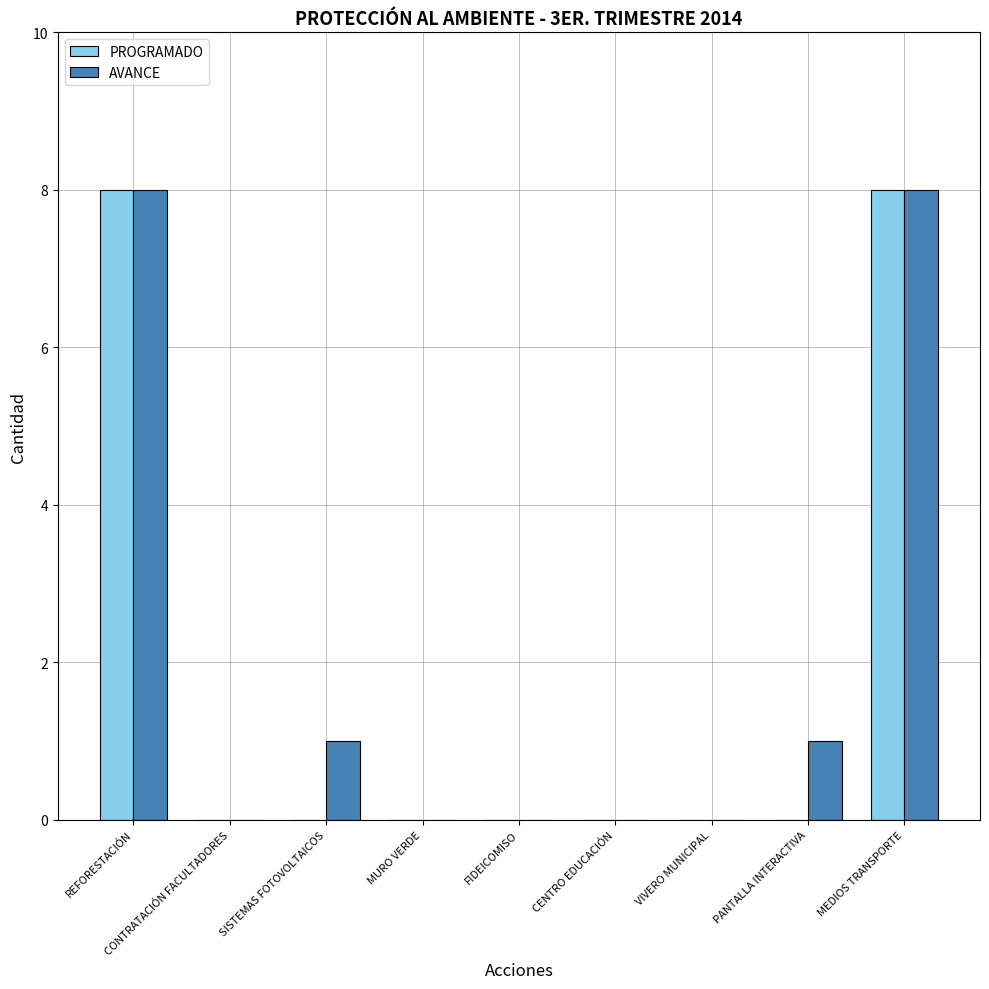

What is the maximum value shown in the chart?

8